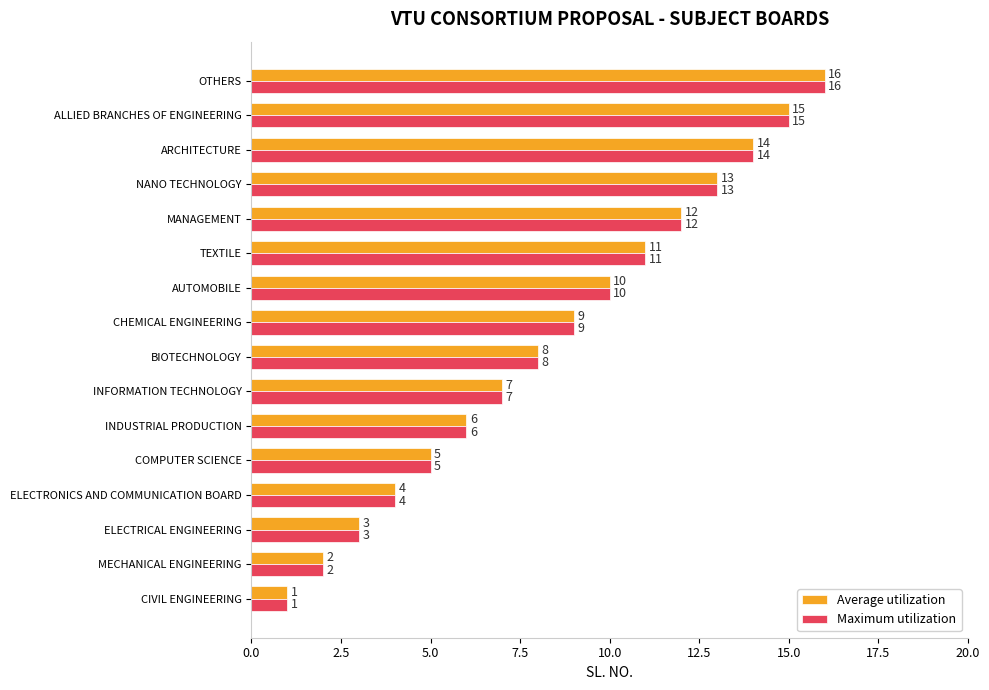

How many values in the Maximum utilization series are below 9?

8